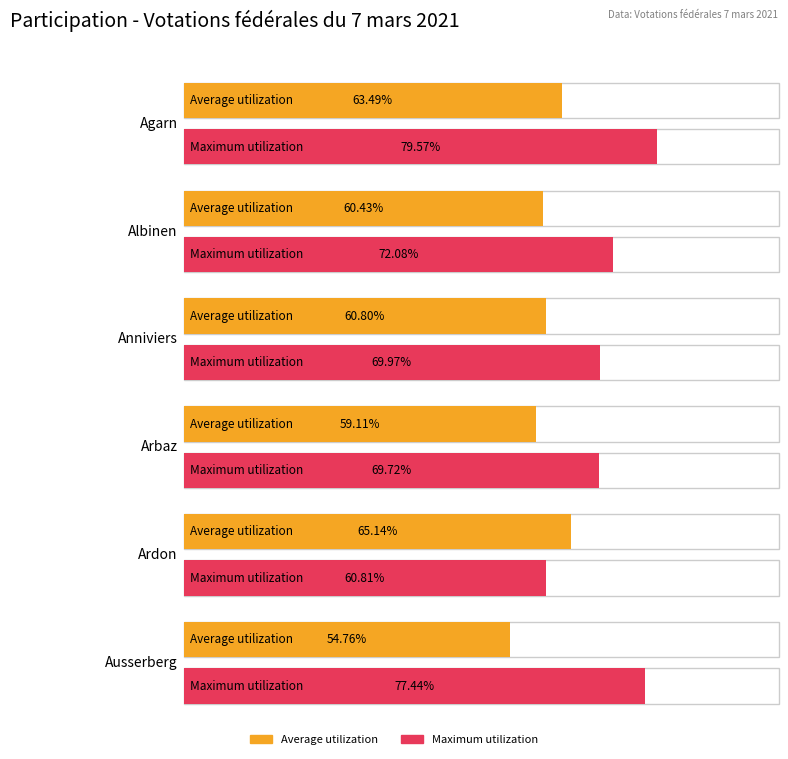

Rank the series by their average value, from lowest to highest.

Average utilization, Maximum utilization